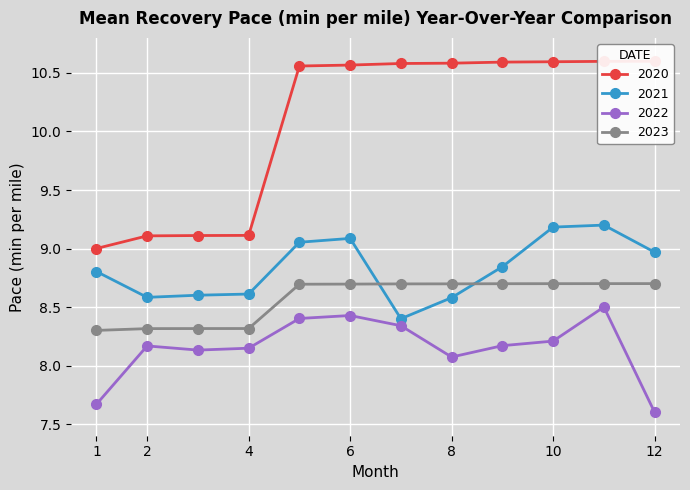

True or false: Series C and Series B intersect in this chart.

False